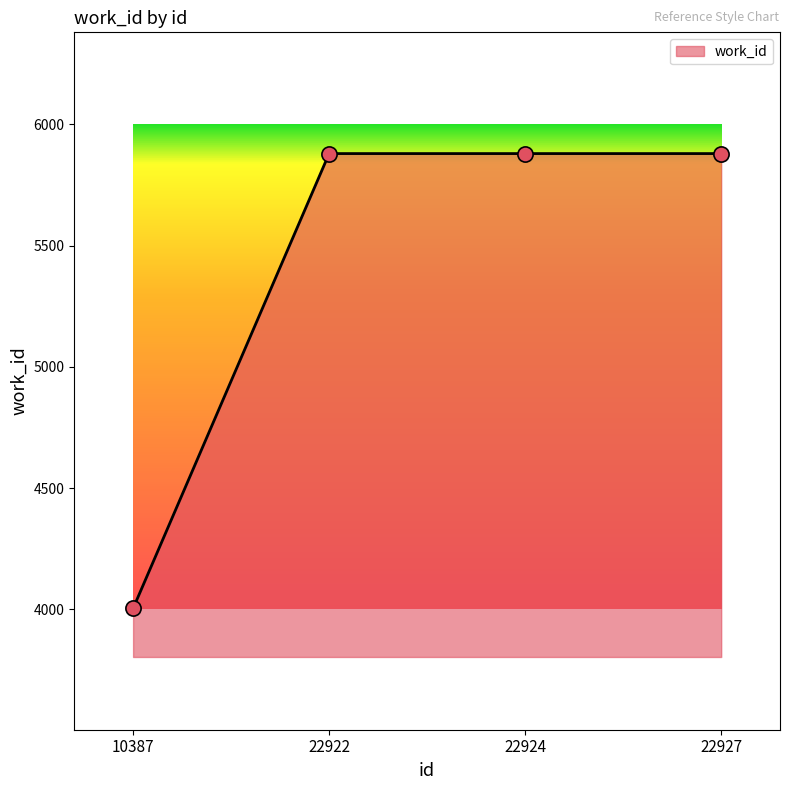

Approximately how many times larger is the value at 22922 compared to 22924?

1.0